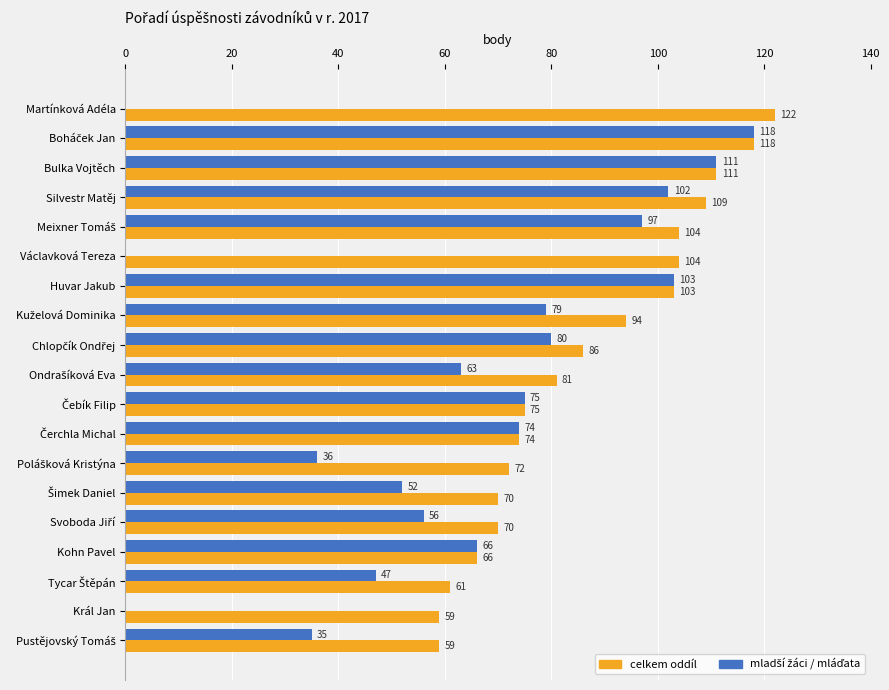

The value of celkem oddíl at Václavková Tereza is 104. True or false?

True